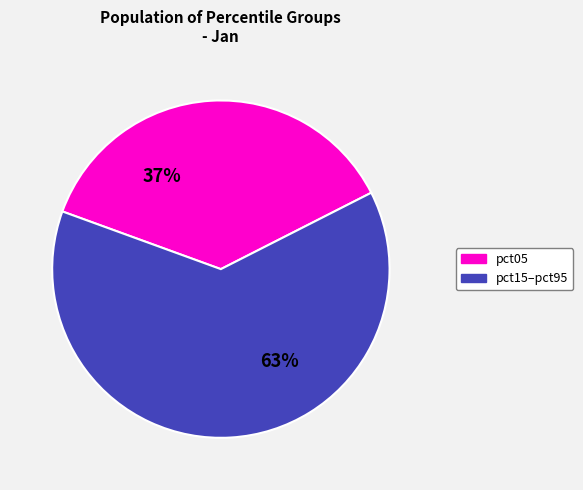

Does any single category account for the majority?

Yes